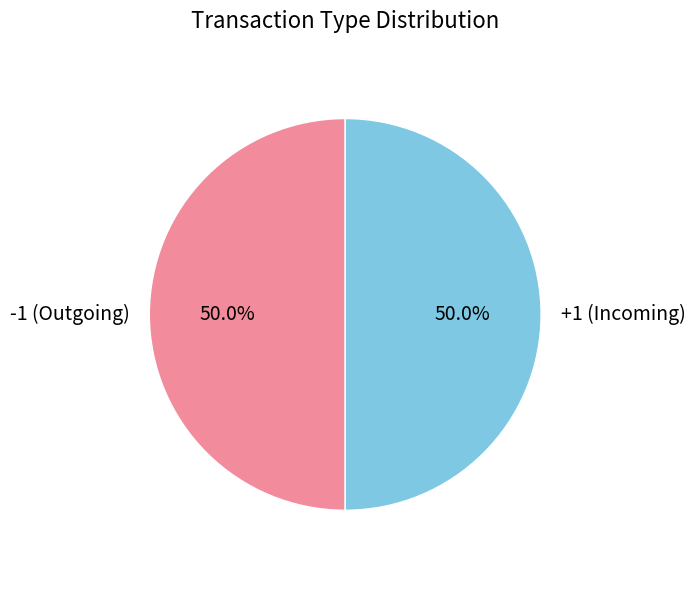

What is the total percentage of +1 (Incoming) and -1 (Outgoing)?

100.0%